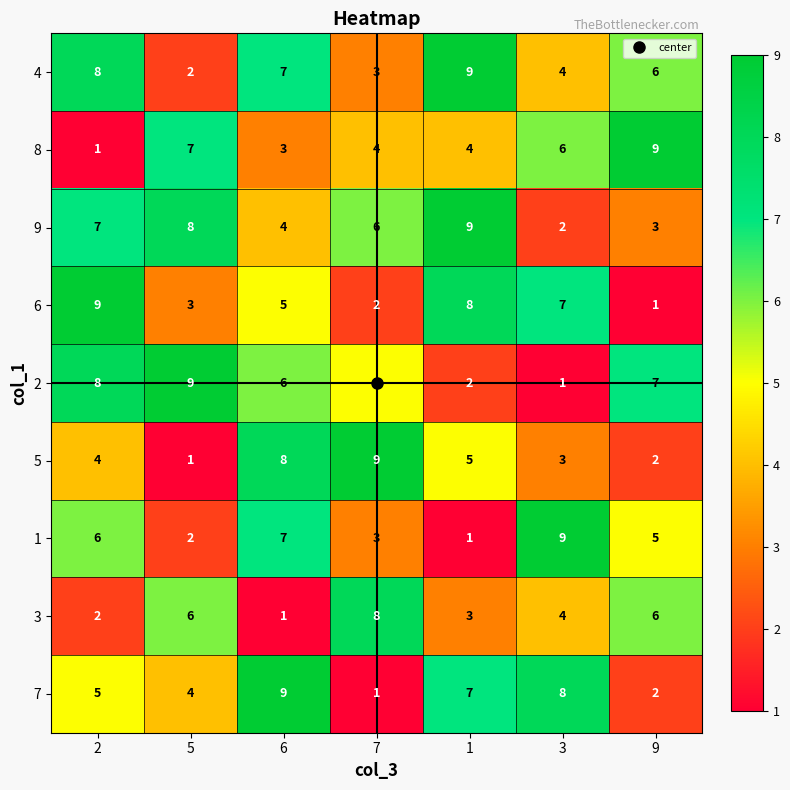

At how many categories does at least one series exceed 4?

7